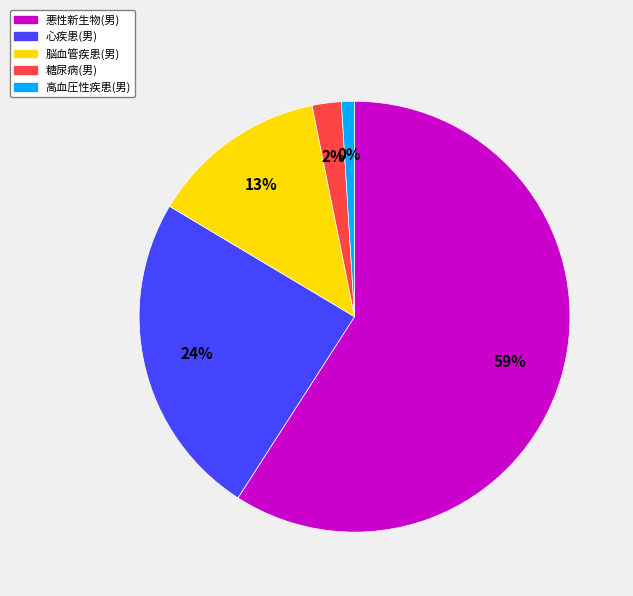

Is there a majority slice in this chart?

Yes